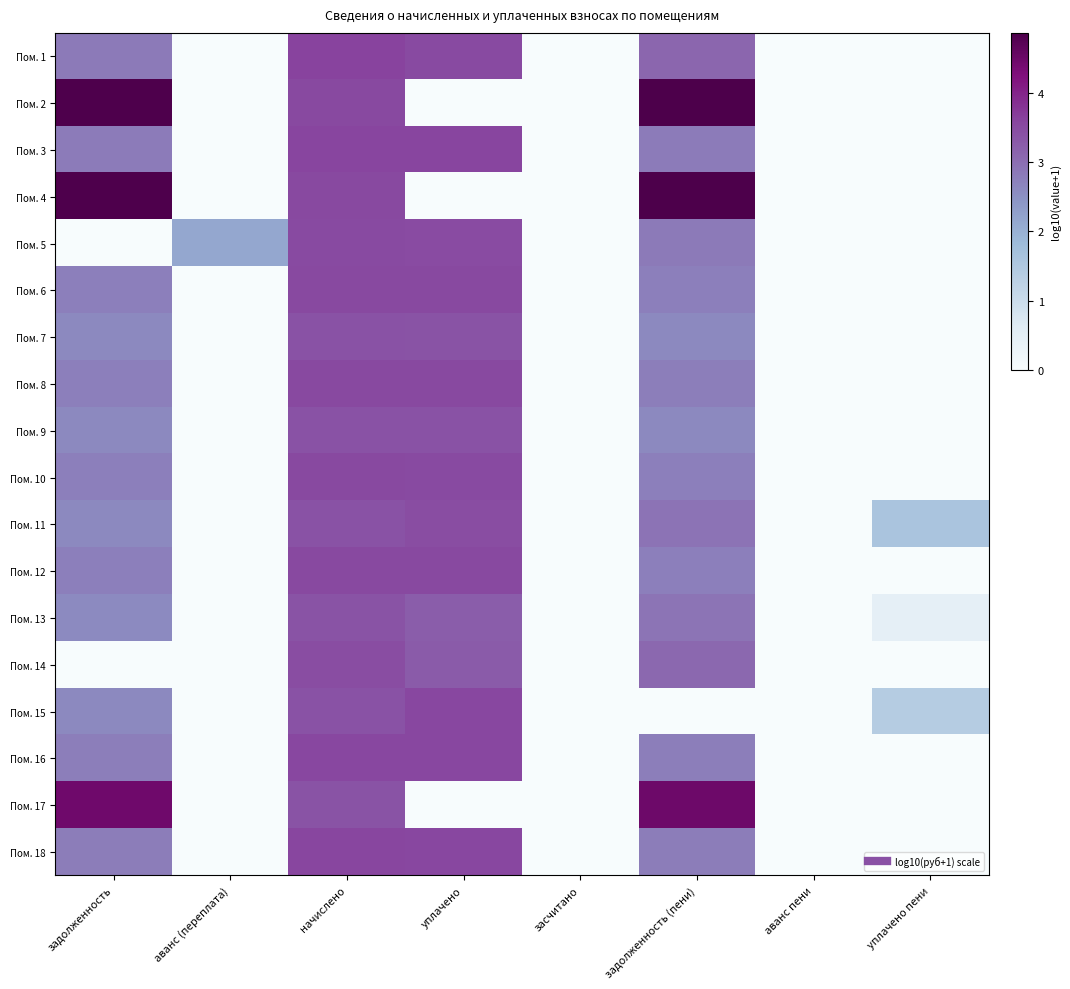

At which category is the sum across all series the highest?

начислено